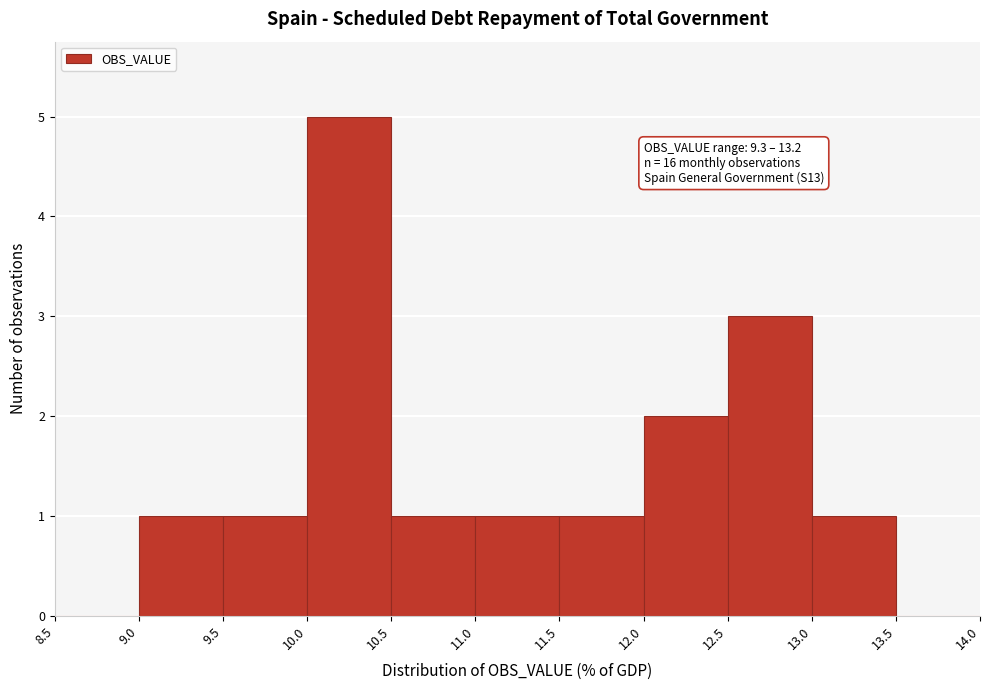

Over which range of the x-axis is the bar tallest?

10.0 to 10.5